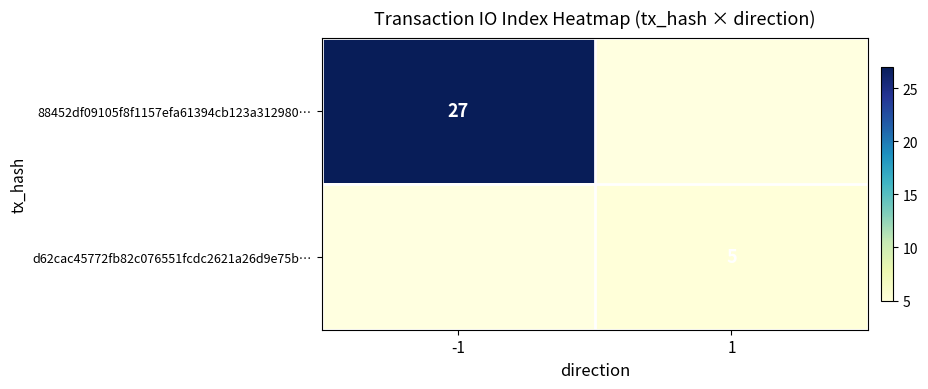

Which label corresponds to the smallest value in the chart?

1